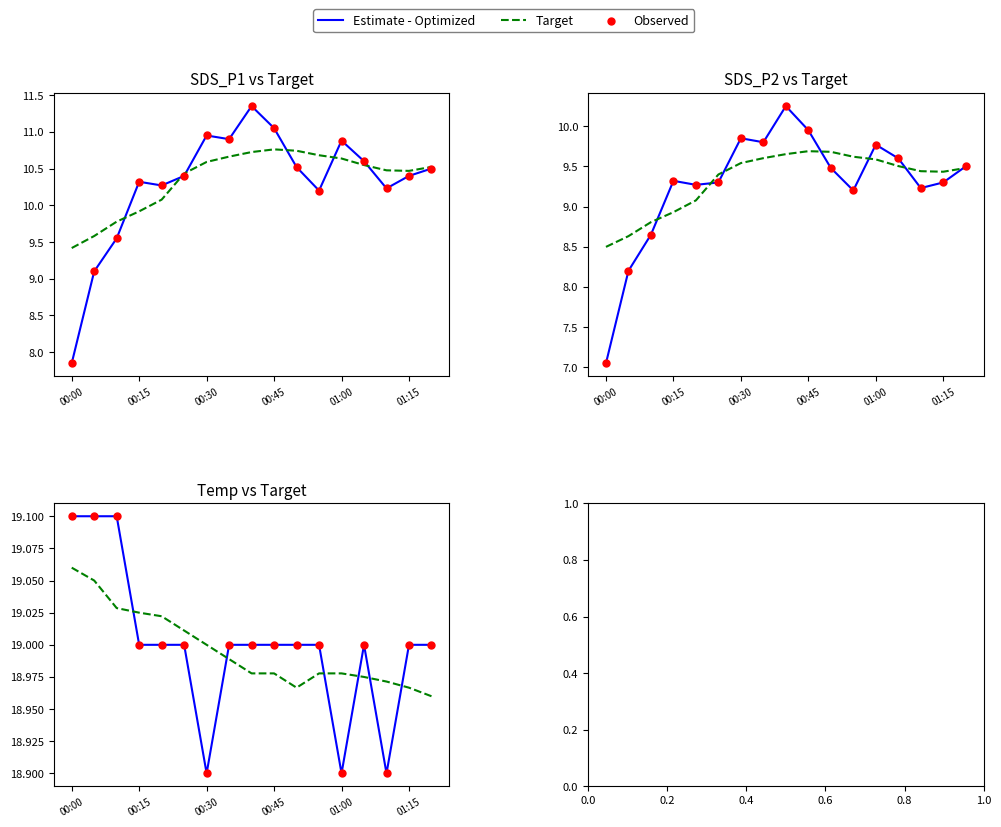

Which series contains the highest Y value?

Estimate - Optimized